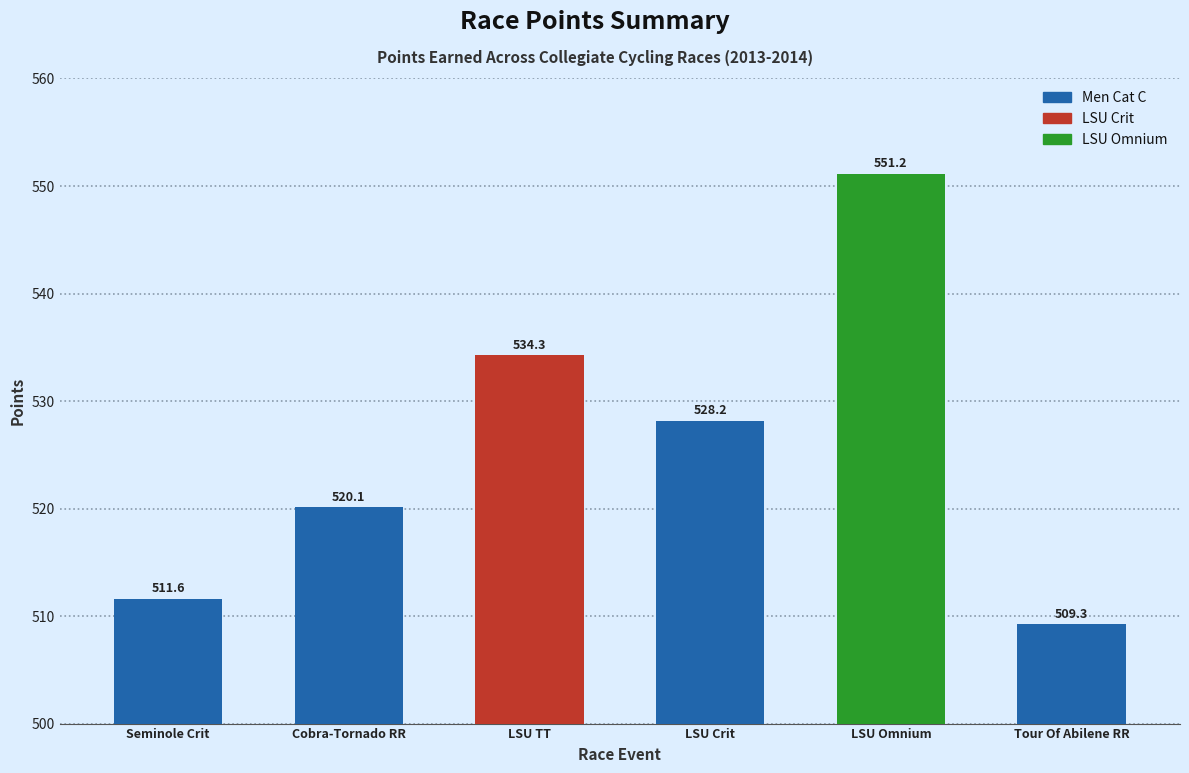

What is the ratio of the value at Seminole Crit to the value at LSU Crit?

1.0